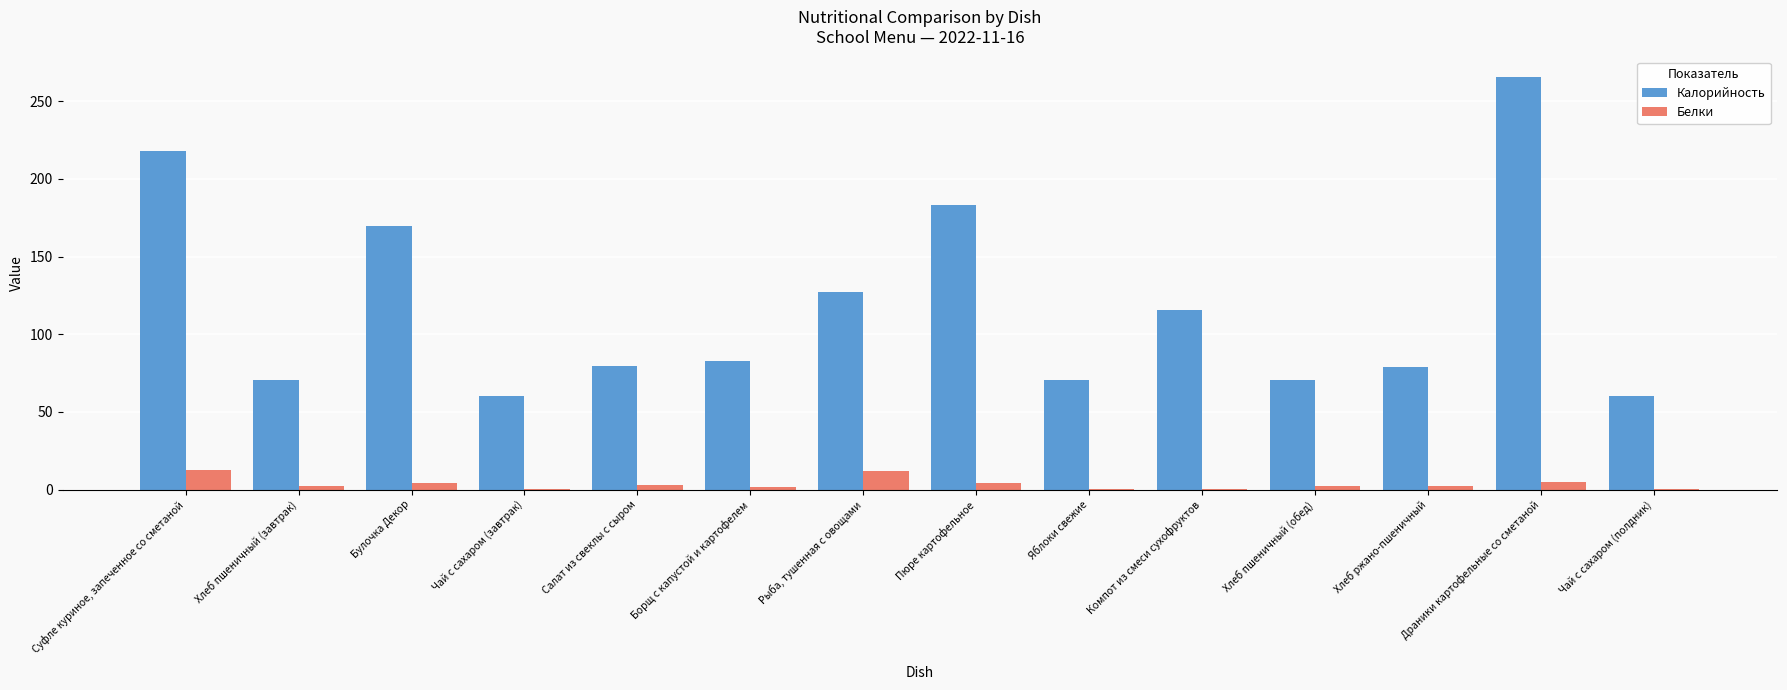

How many categories are shown in the chart?

14